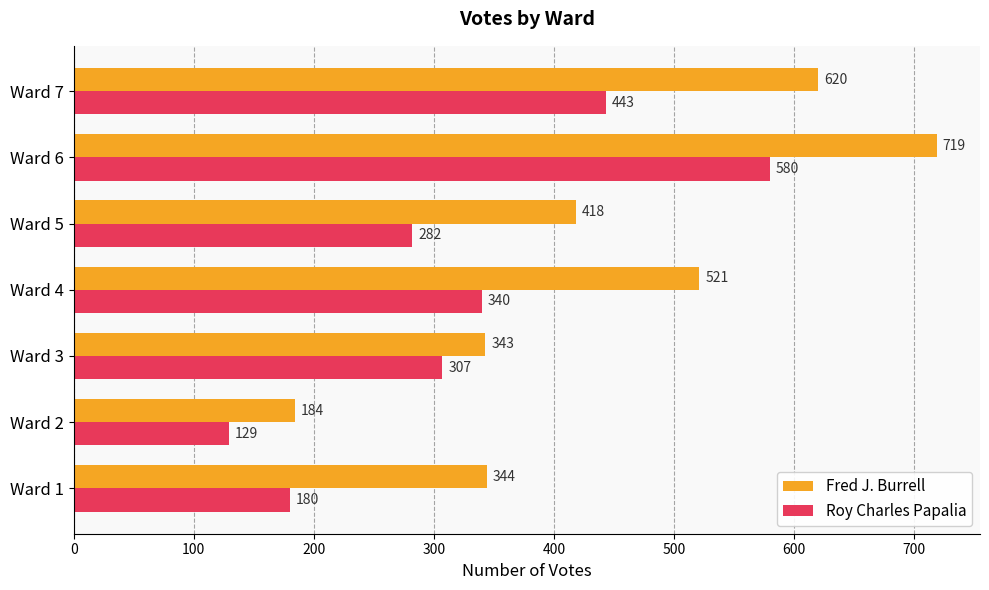

The Fred J. Burrell series shows 418 at Ward 5. True or false?

True